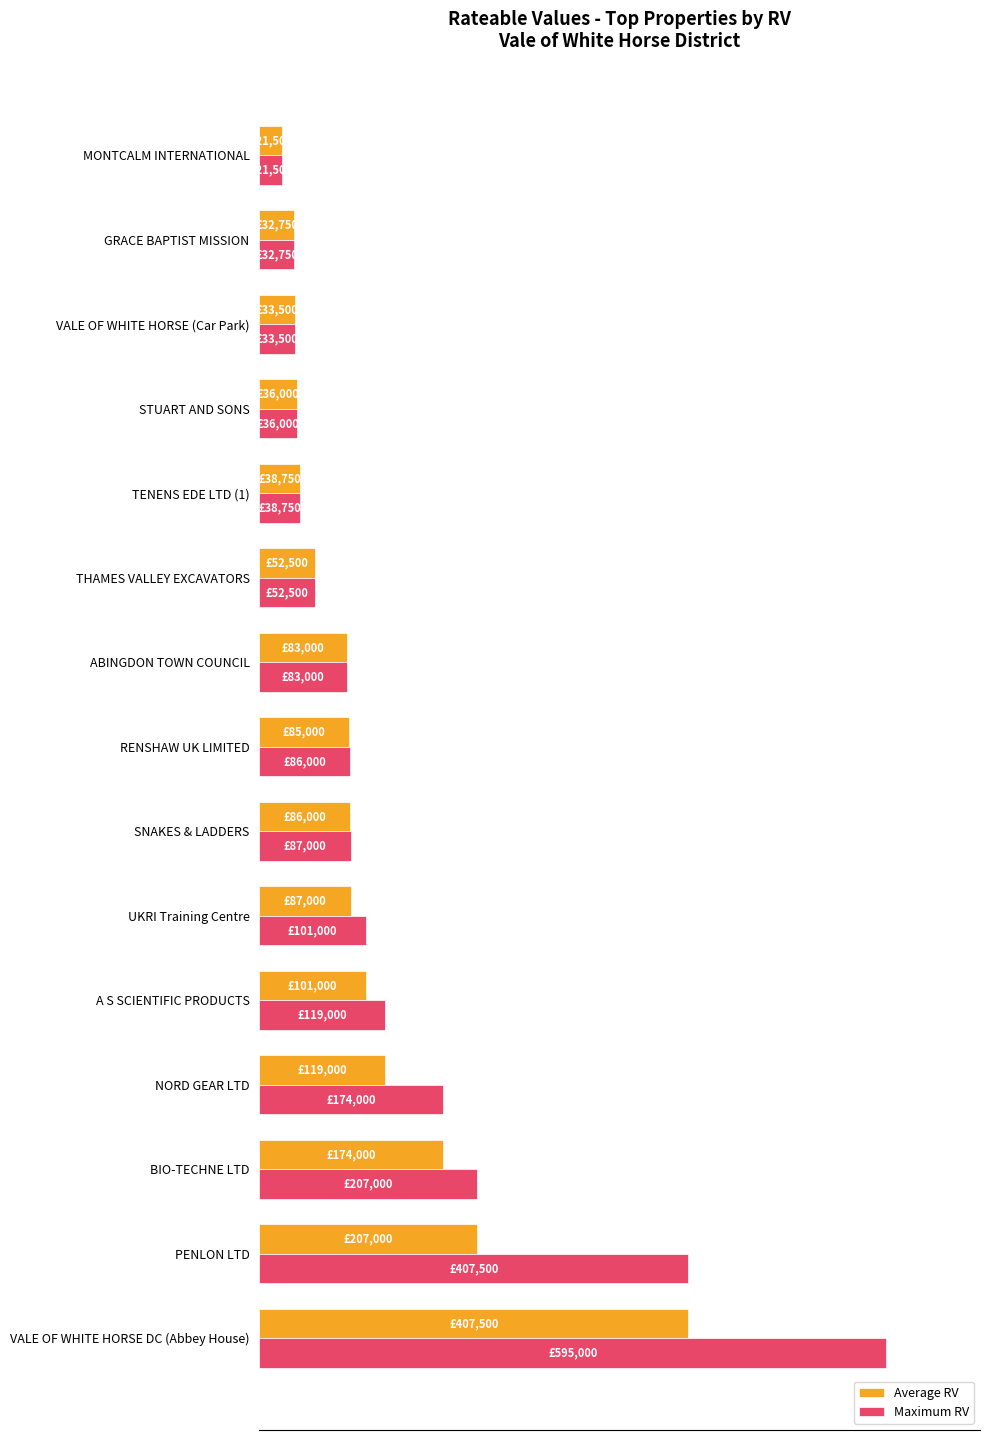

What are all the series names shown in the legend?

Average RV, Maximum RV